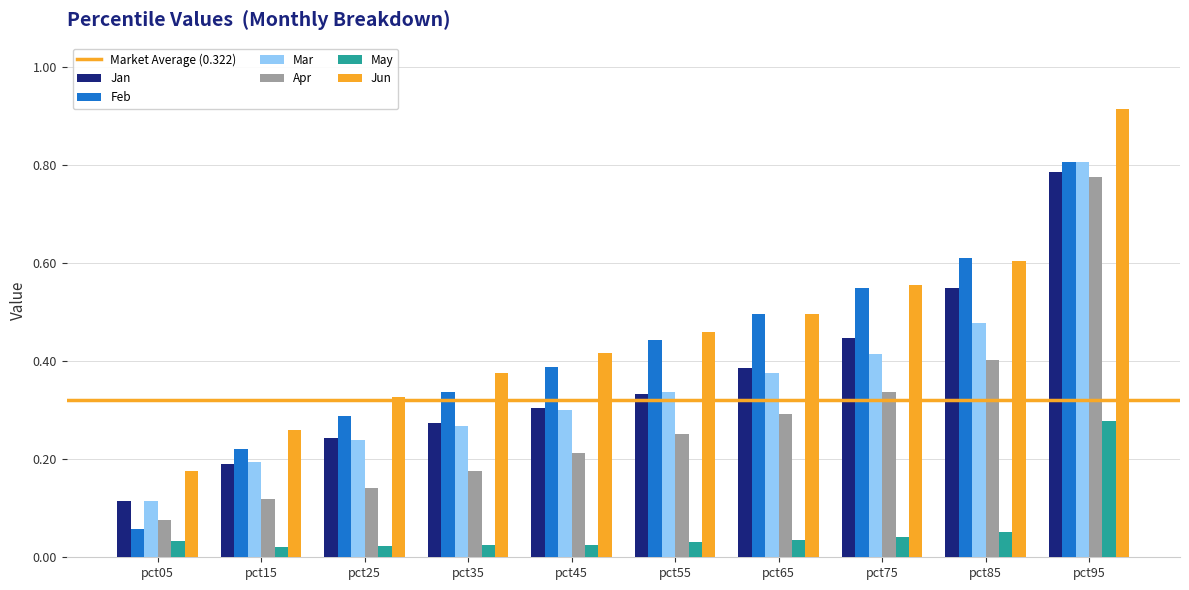

Which category has the highest value in the Jun series?

pct95